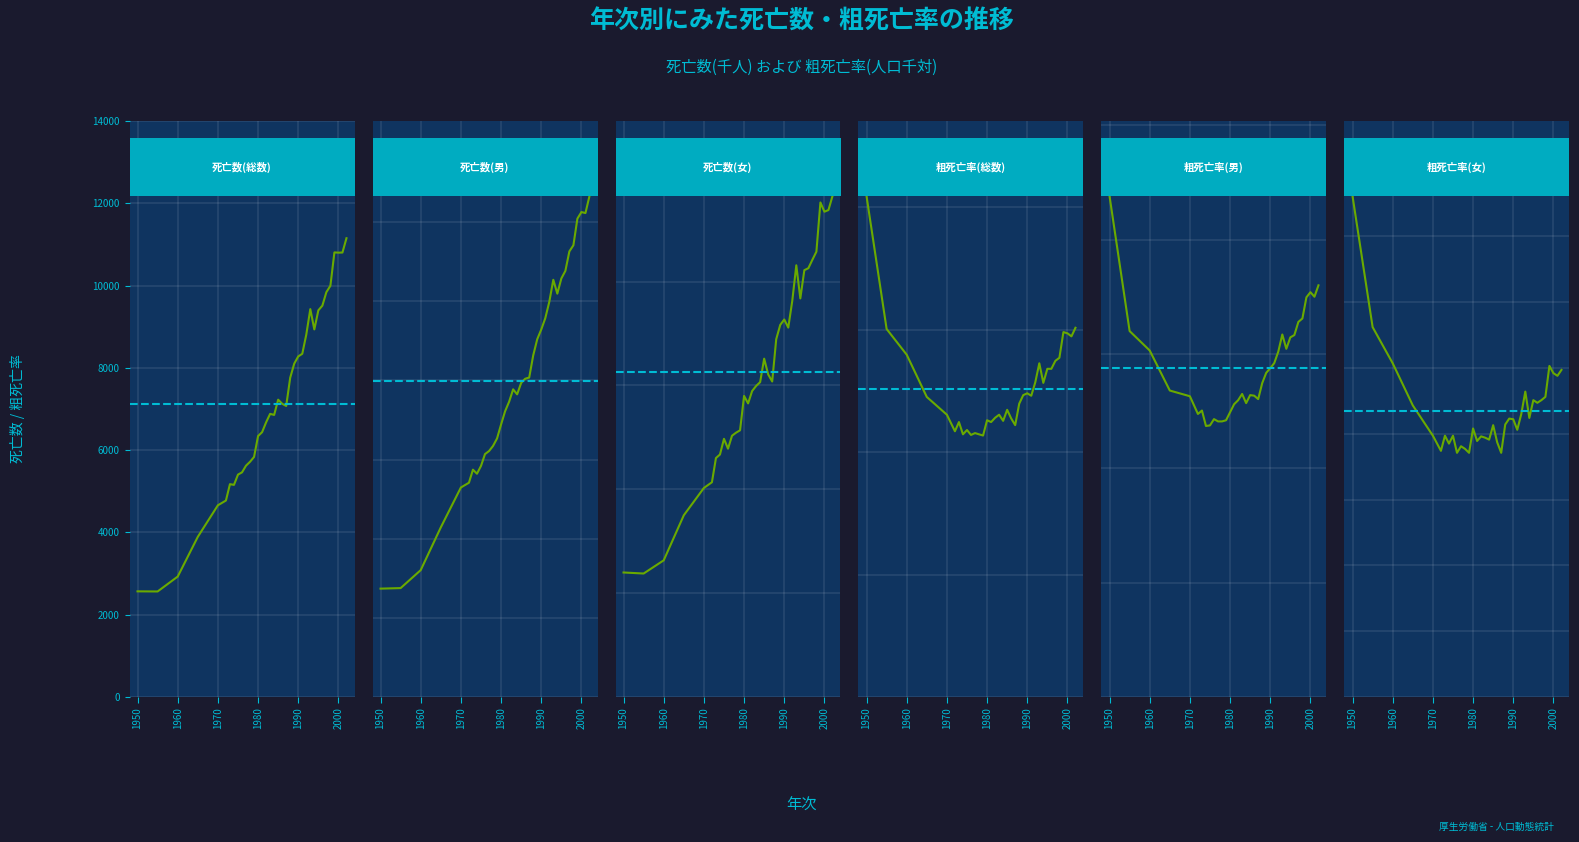

True or false: 粗死亡率(総数) and 死亡数(総数) intersect in this chart.

False